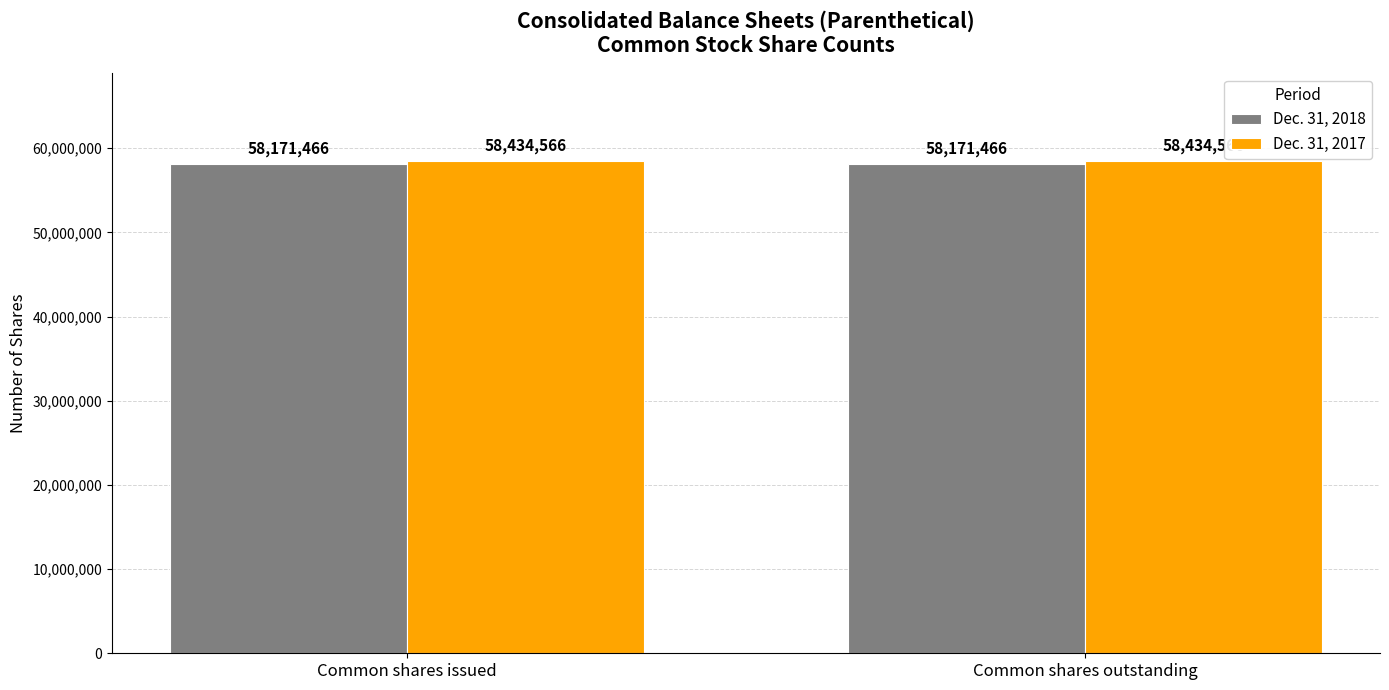

What are all the series names shown in the legend?

Dec. 31, 2018, Dec. 31, 2017